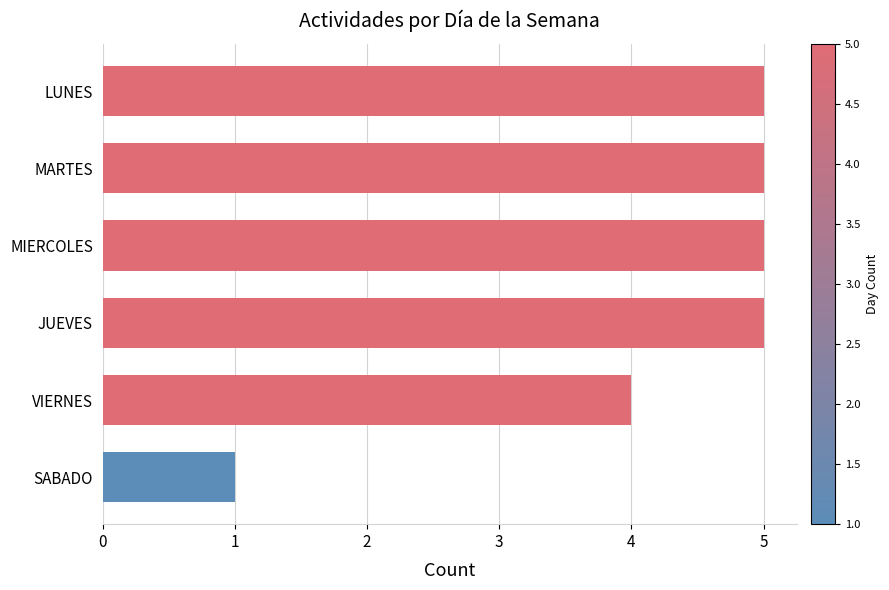

Does the chart contain any negative values?

No